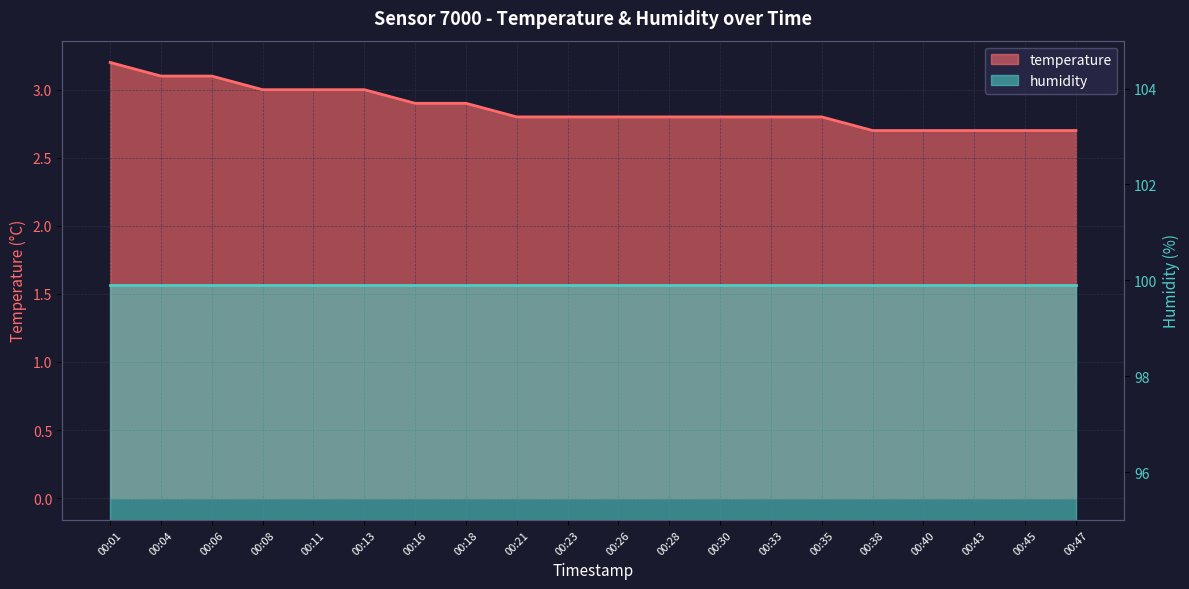

What is the sum of all values?

57.3